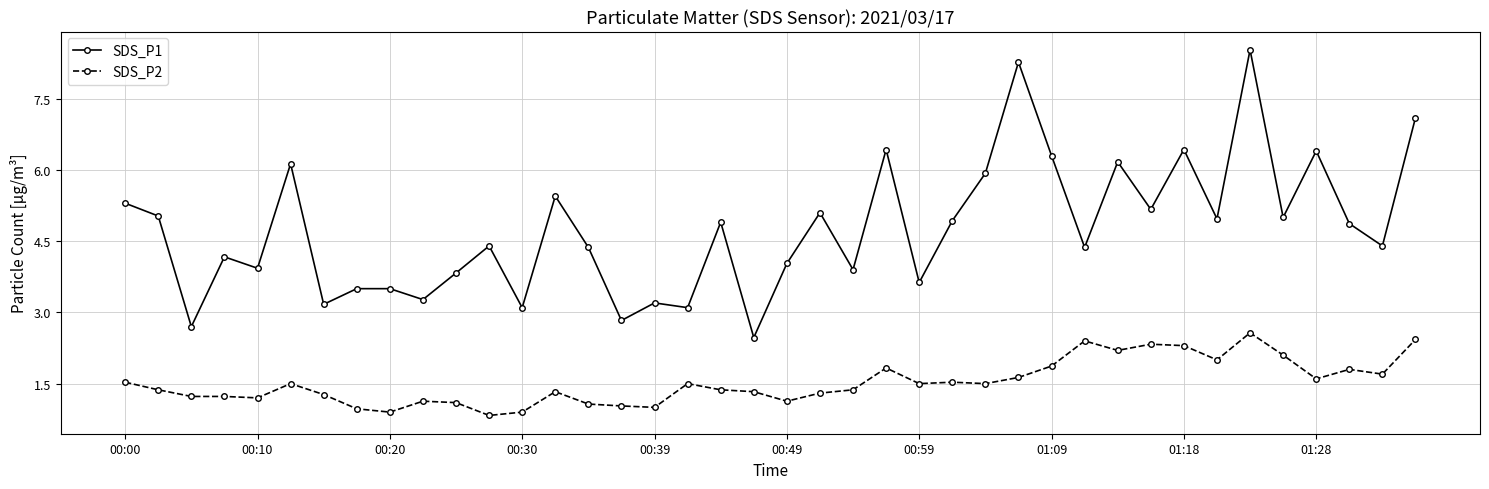

What is the sum of all SDS_P2 values?

60.9